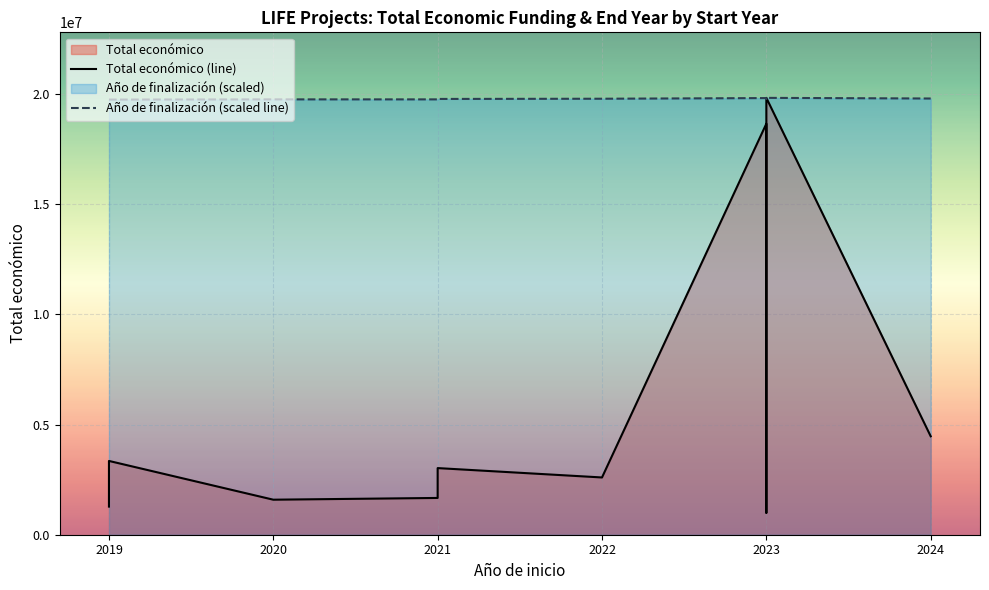

What is the maximum value shown in the chart?

19829878.0